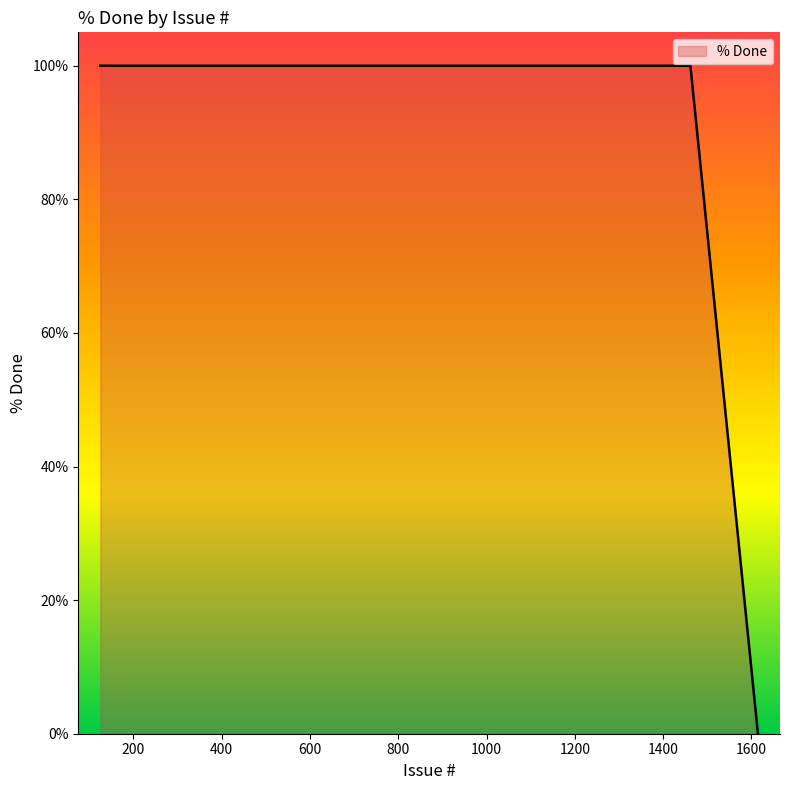

What is the difference between the maximum and minimum values?

100